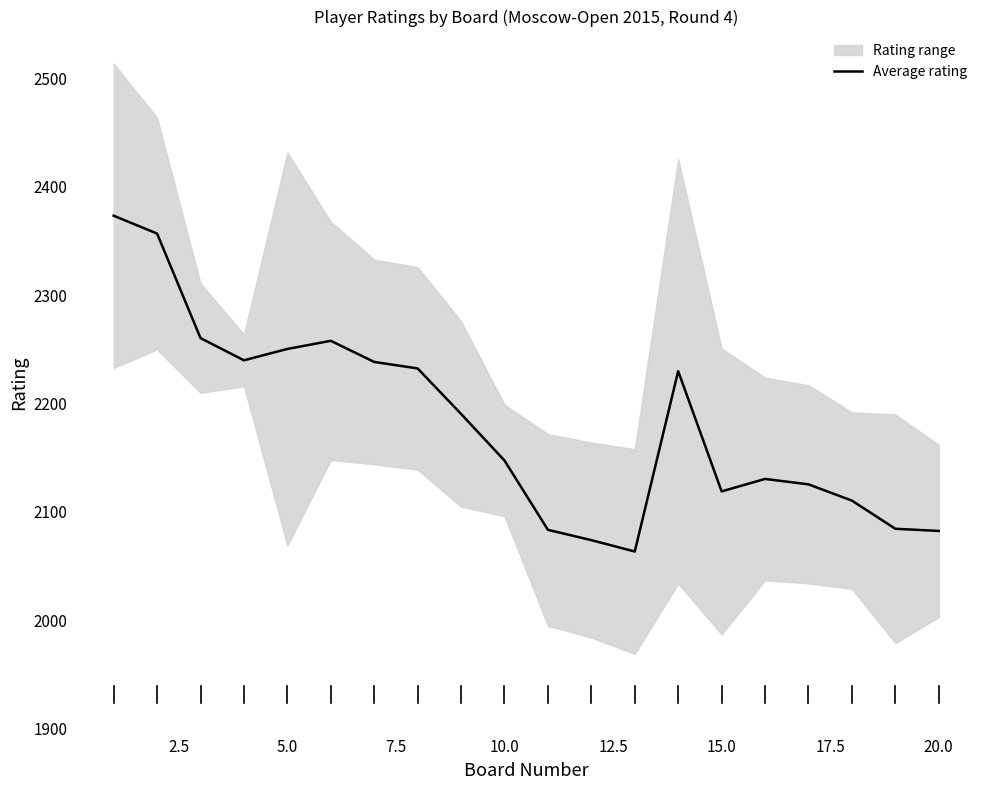

What is the change in value from 5.0 to 7.5?

-20.5